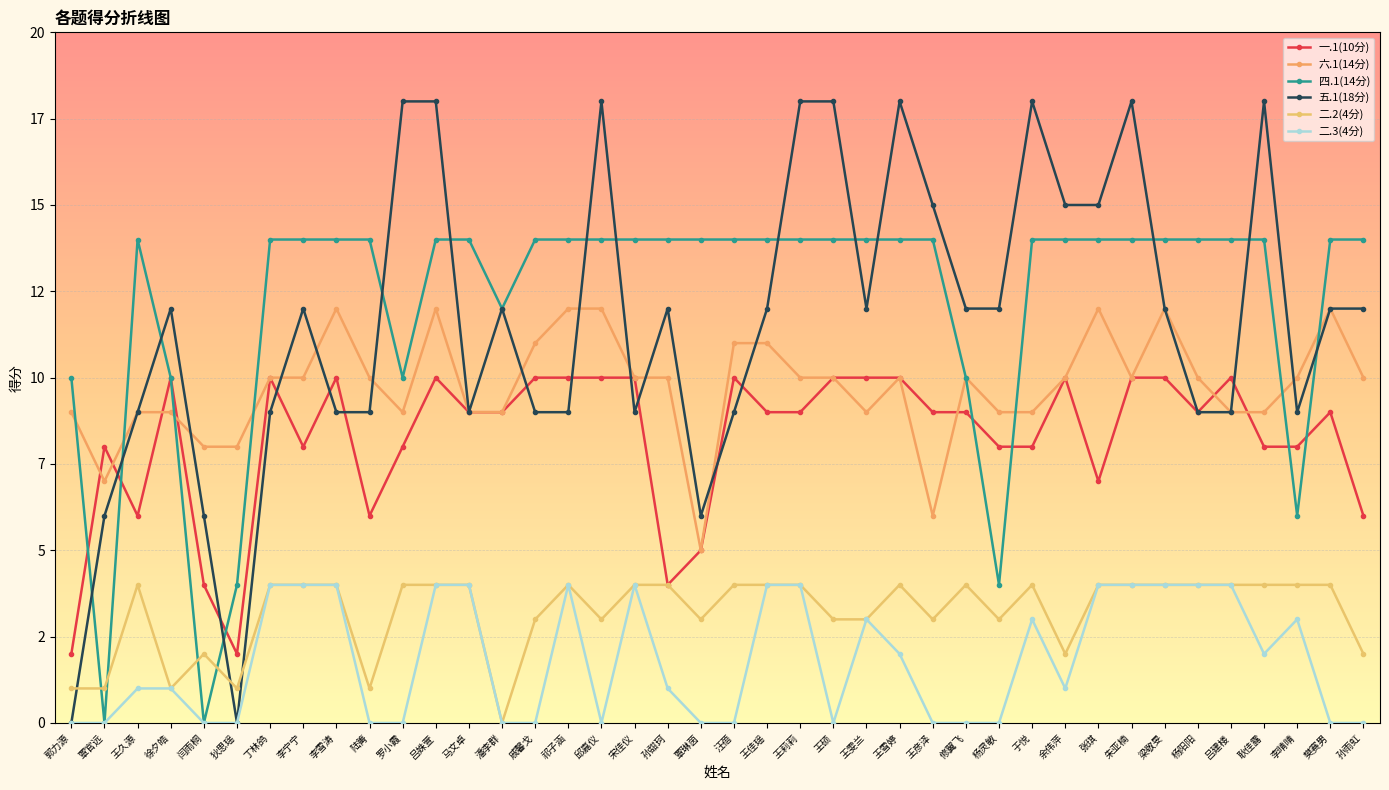

Does the chart have visible grid lines?

Yes